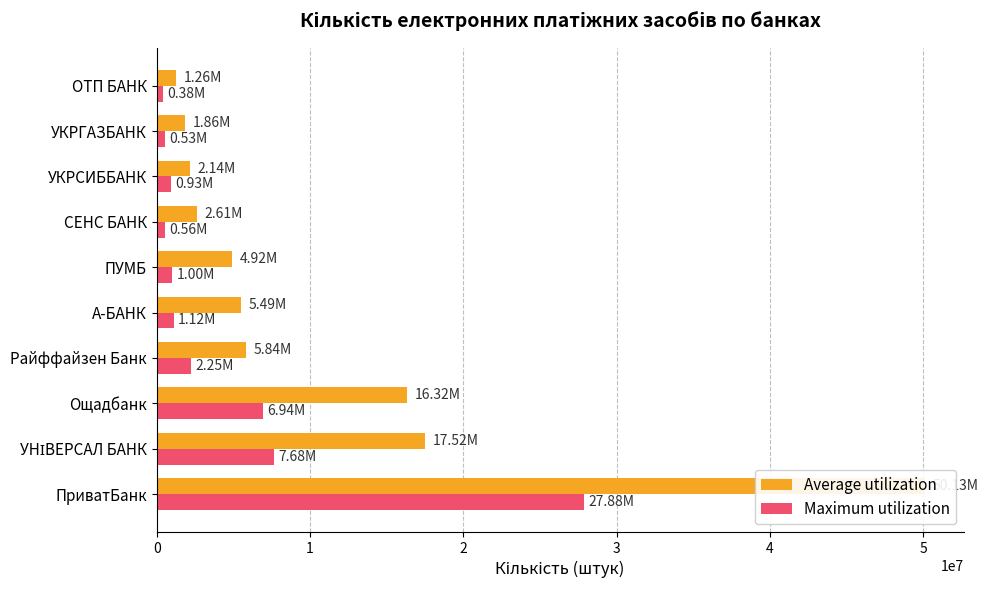

The Maximum utilization series shows 1964942 at А-БАНК. True or false?

False